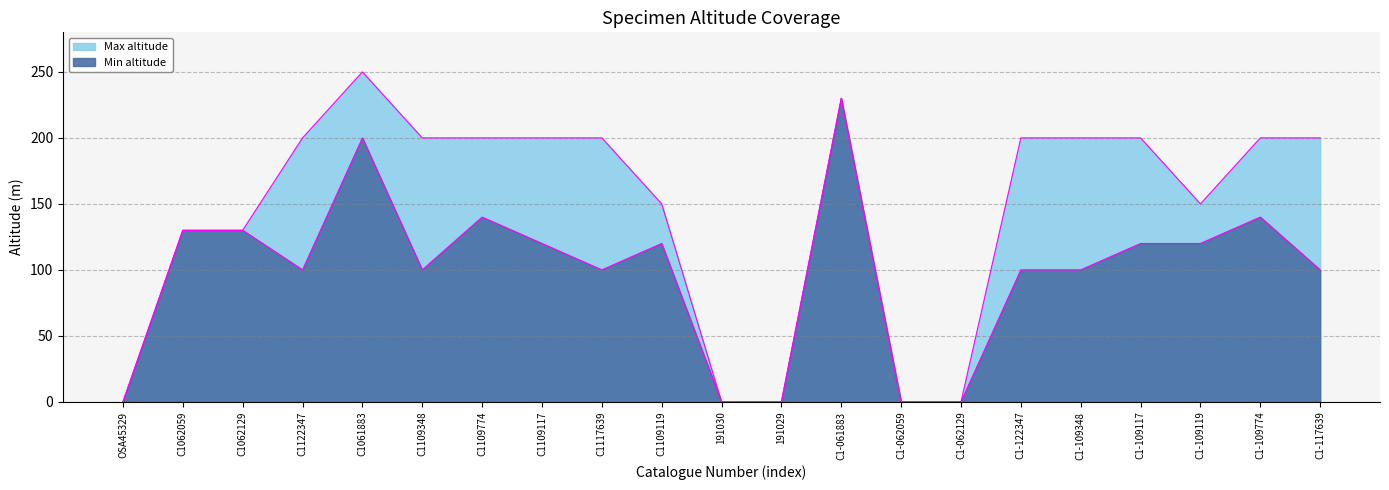

What are all the series names shown in the legend?

Min altitude, Max altitude